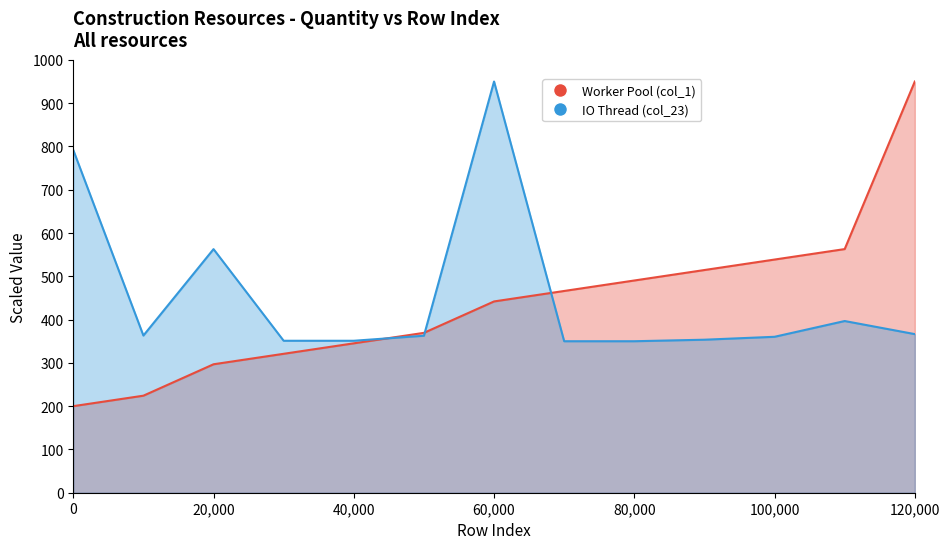

Does the chart have visible grid lines?

No